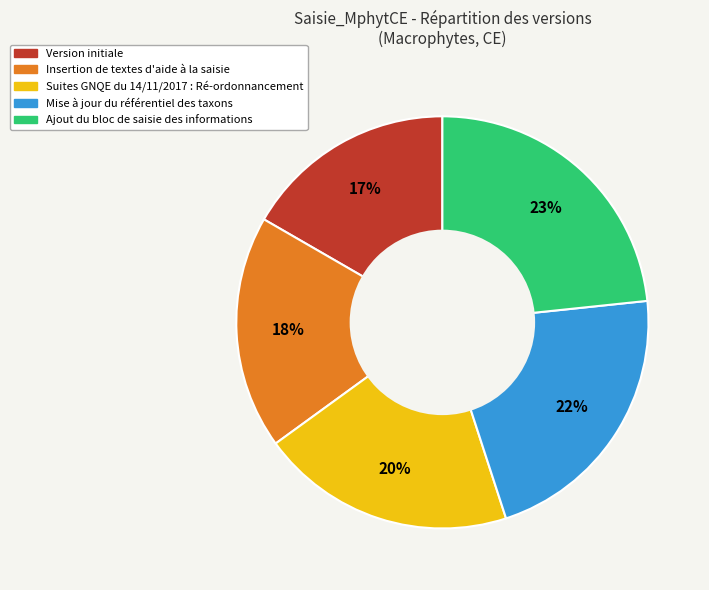

To the nearest percent, what is the average slice percentage?

20%